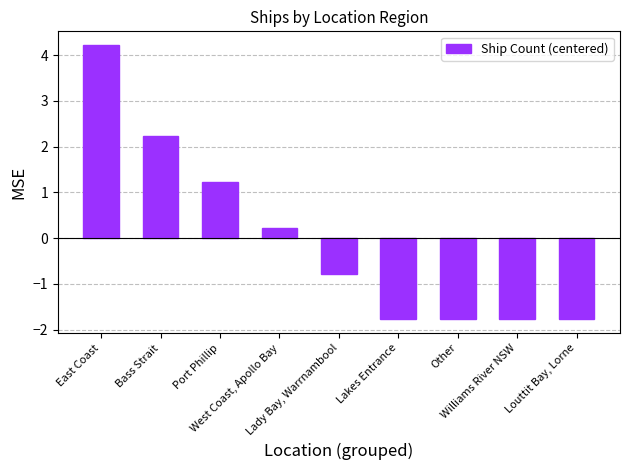

How many positive values are there?

4